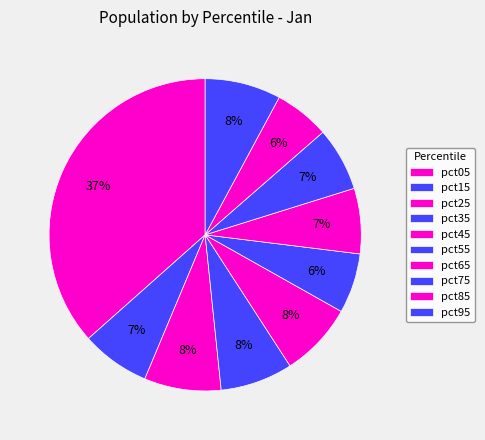

Rank the categories by value from lowest to highest.

pct85, pct55, pct75, pct65, pct15, pct35, pct45, pct95, pct25, pct05